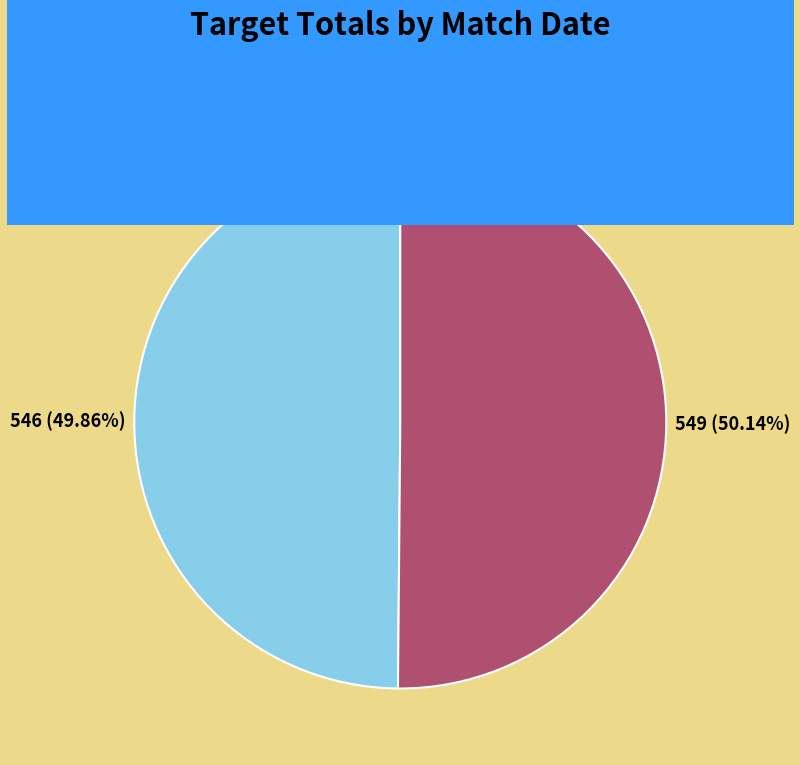

The 182 (2015-08-16) slice represents 50% of the pie. True or false?

True